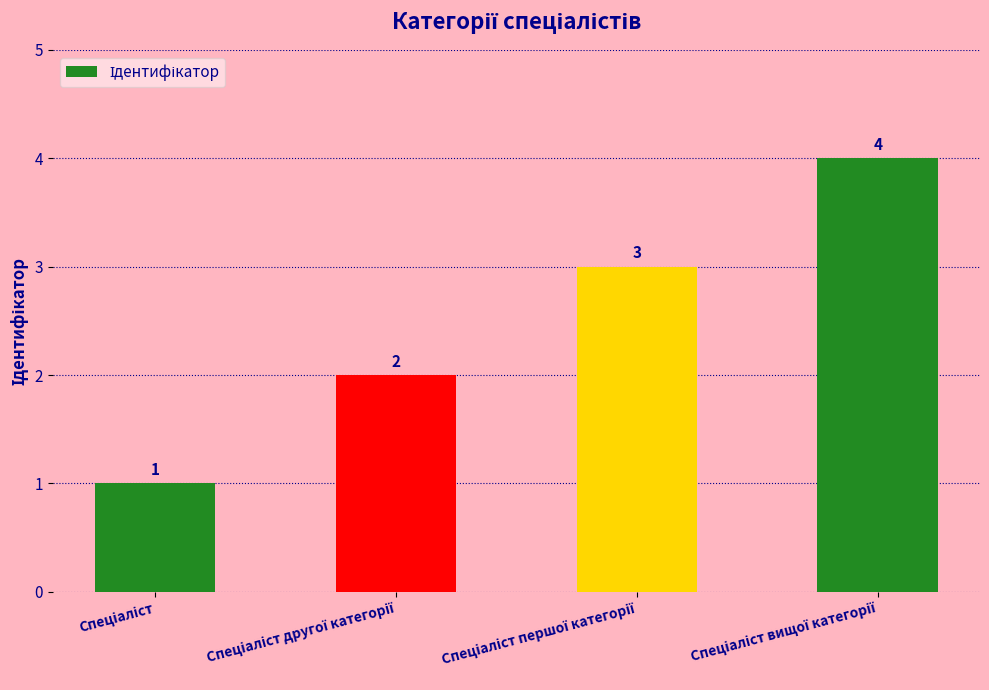

How many bars are there in total?

4